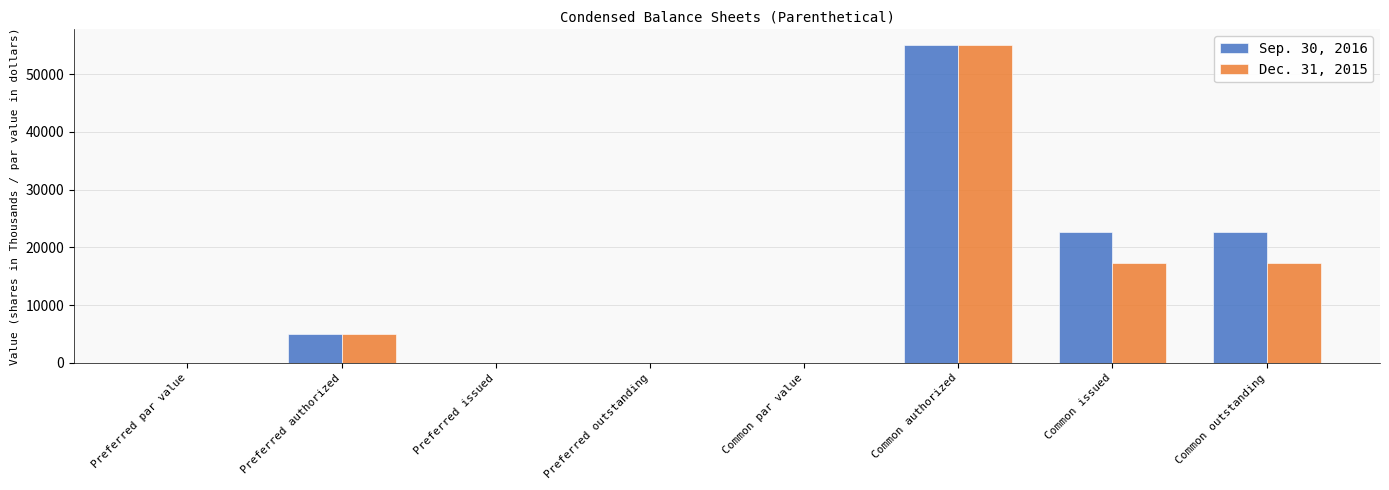

What is the sum of the Sep. 30, 2016 values at Common issued and Preferred authorized?

27736.0